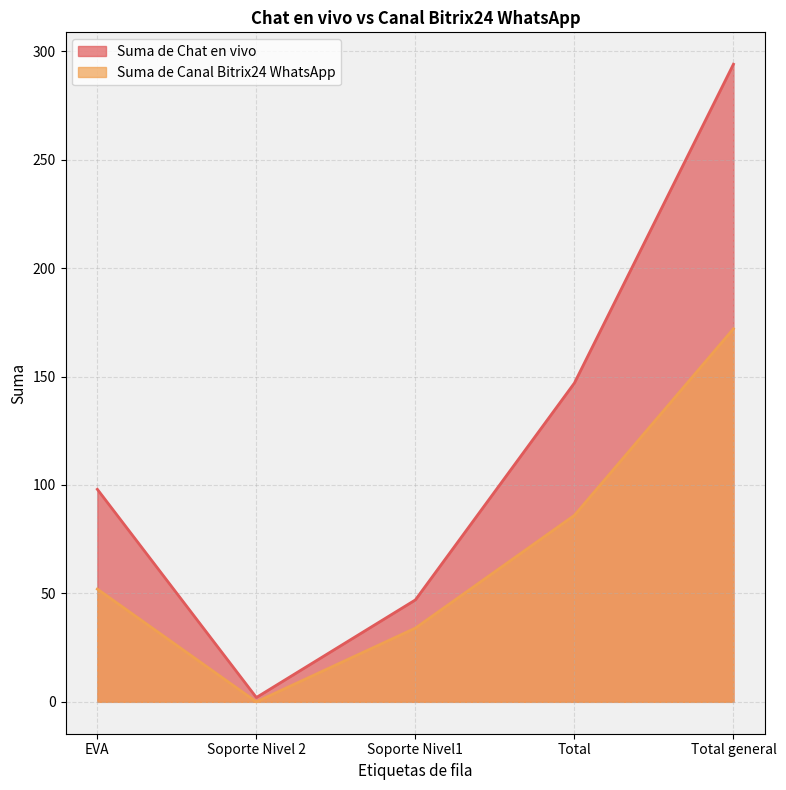

How many interior local valleys does the Suma de Chat en vivo series have?

1